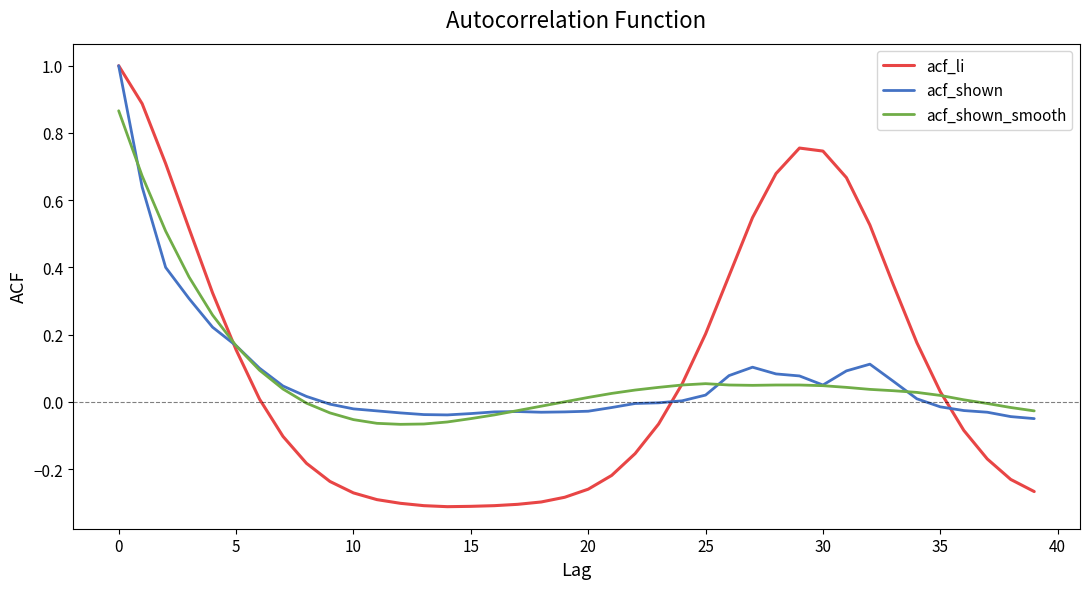

Which series has the largest range (max minus min)?

acf_li